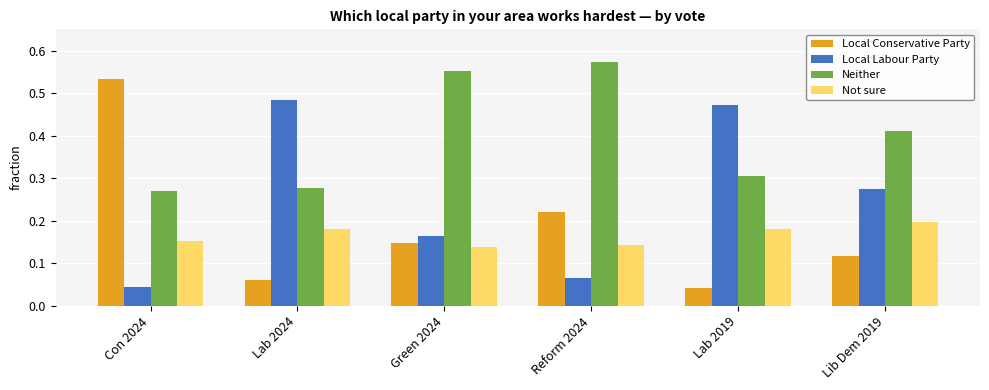

At how many categories does at least one series exceed 0?

6